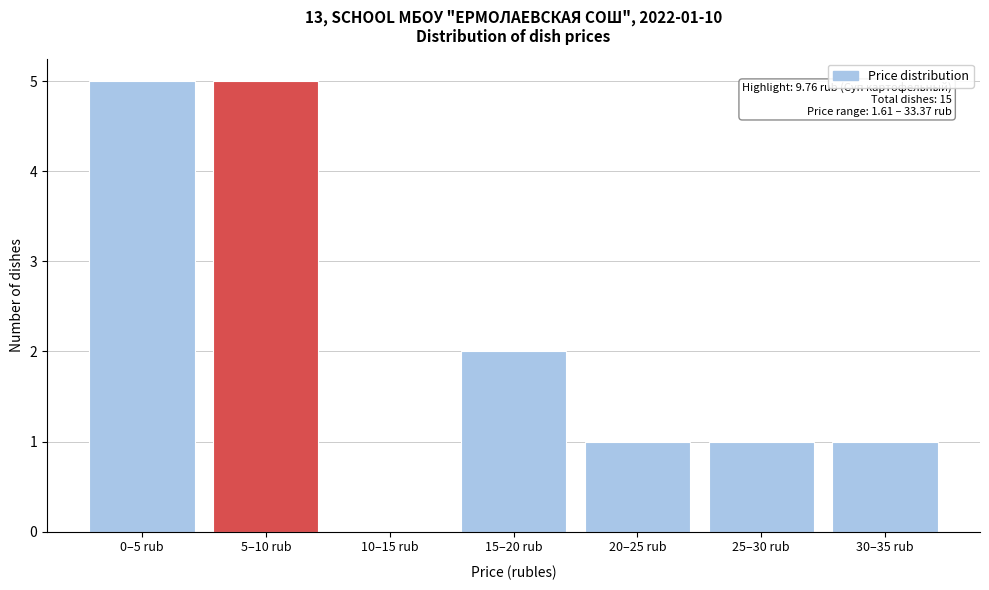

Reading left to right, list all the values displayed in this chart.

0–5 rub=5	5–10 rub=5	10–15 rub=0	15–20 rub=2	20–25 rub=1	25–30 rub=1	30–35 rub=1